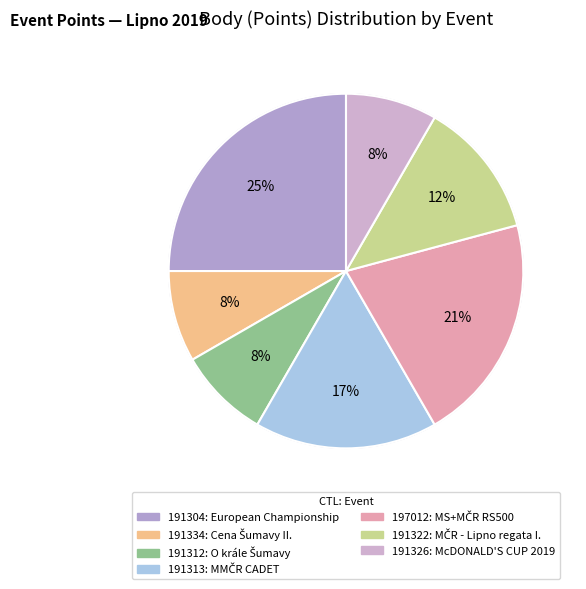

To the nearest percent, what is the difference between the 191312 and 191322 slice percentages?

4%